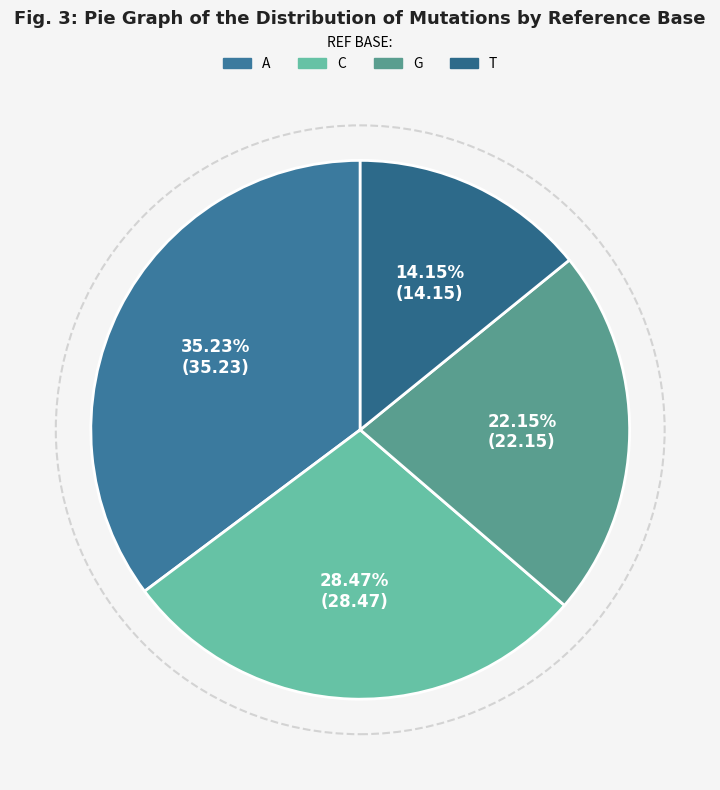

To the nearest percent, what is the difference between the T and A slice percentages?

21%